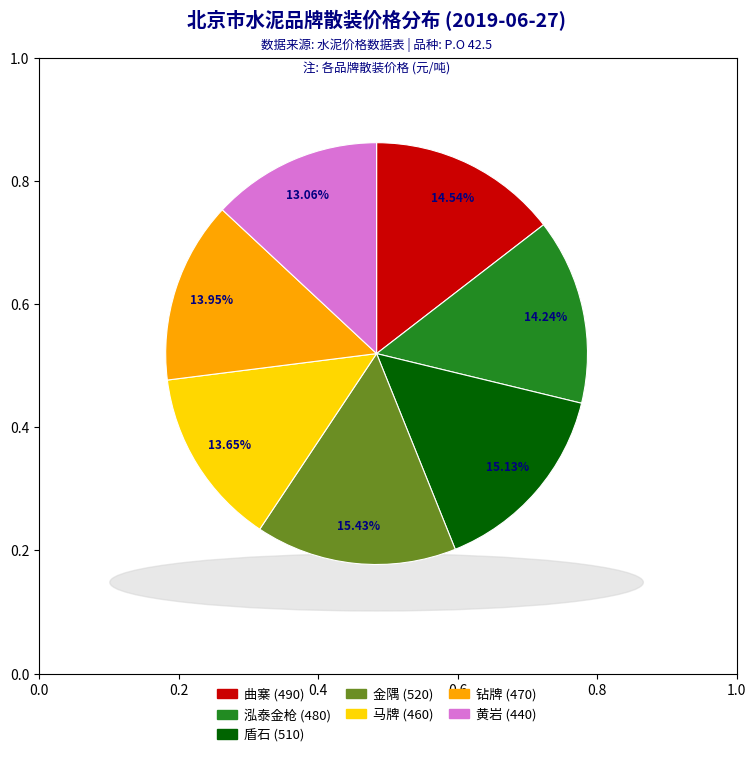

What is the ratio of the value at 盾石 (510) to the value at 金隅 (520)?

1.0